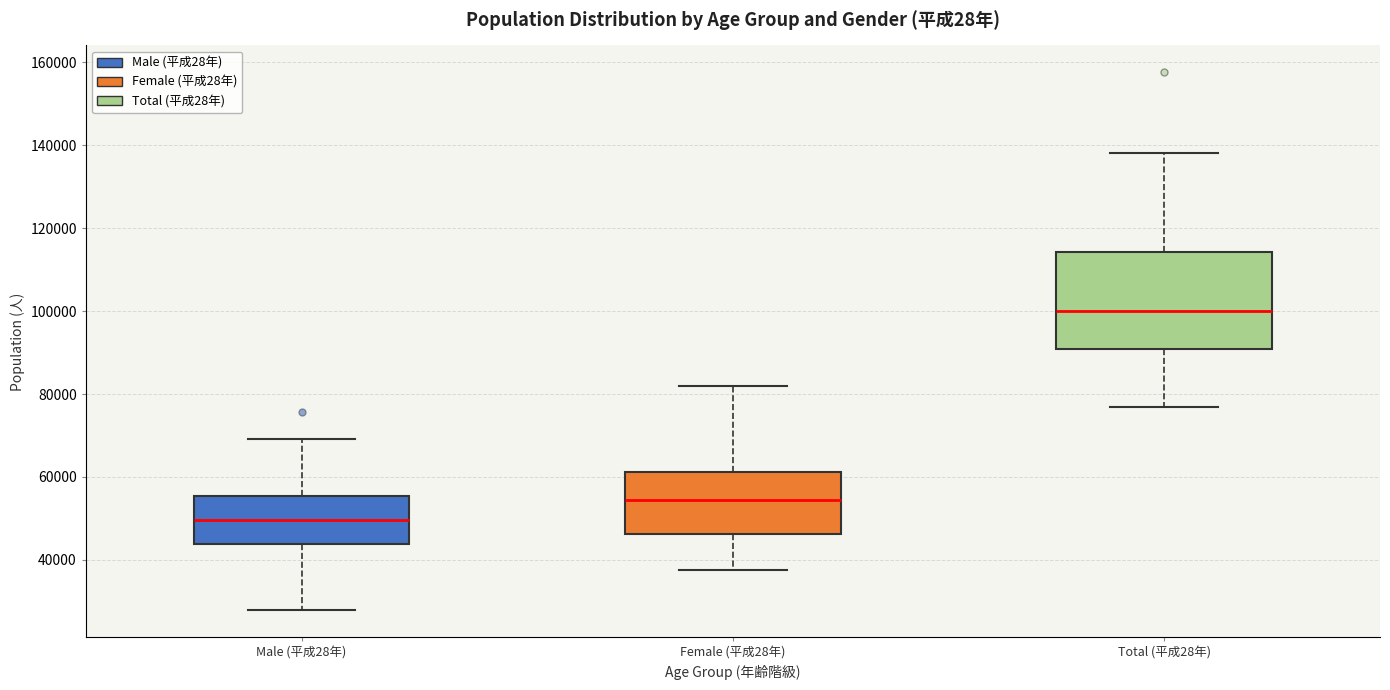

Comparing the boxes themselves (not the whiskers), which one is the tallest?

Total (平成28年)